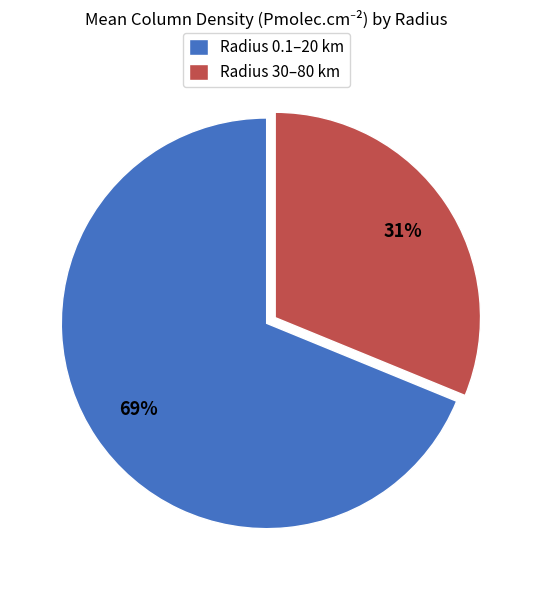

What is the largest slice in the pie chart?

Radius 0.1–20 km